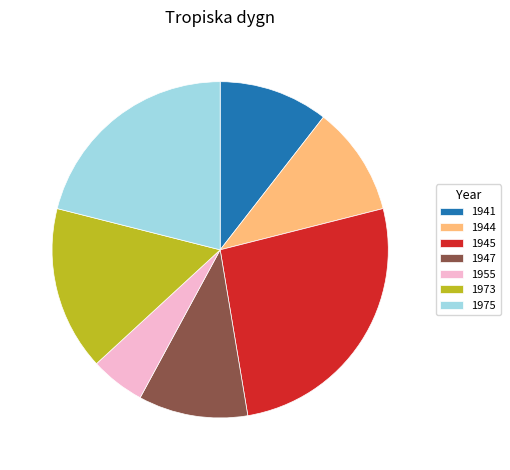

Does any single category account for the majority?

No